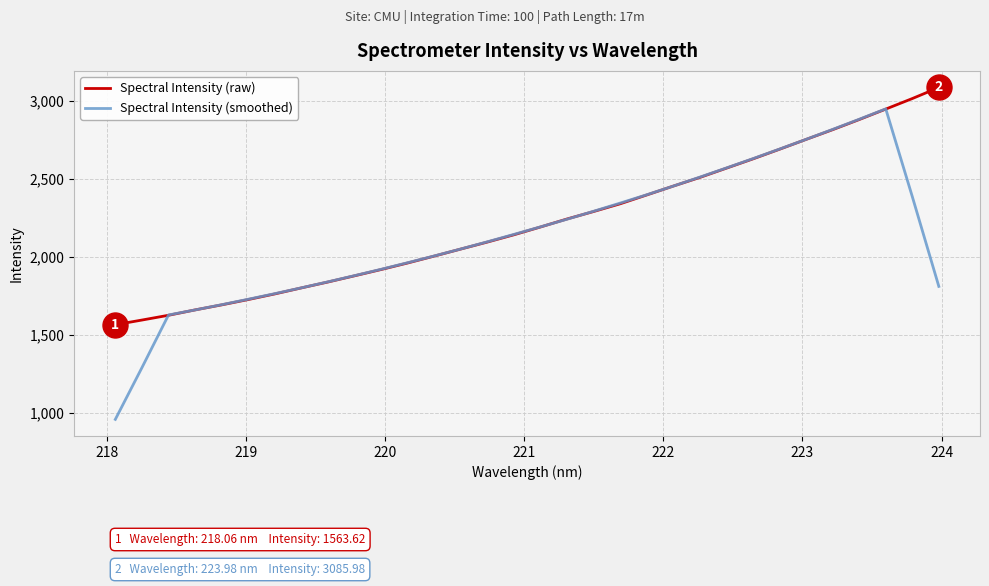

List the series in order of their overall mean, highest first.

Spectral Intensity (raw), Spectral Intensity (smoothed)